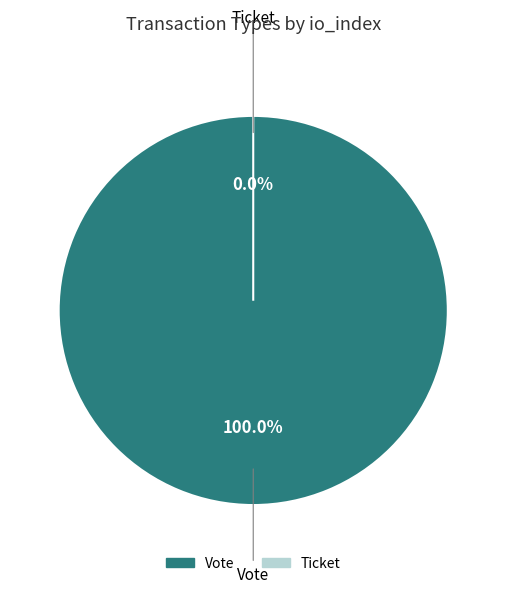

Is it true that Vote is 87% of the pie?

False